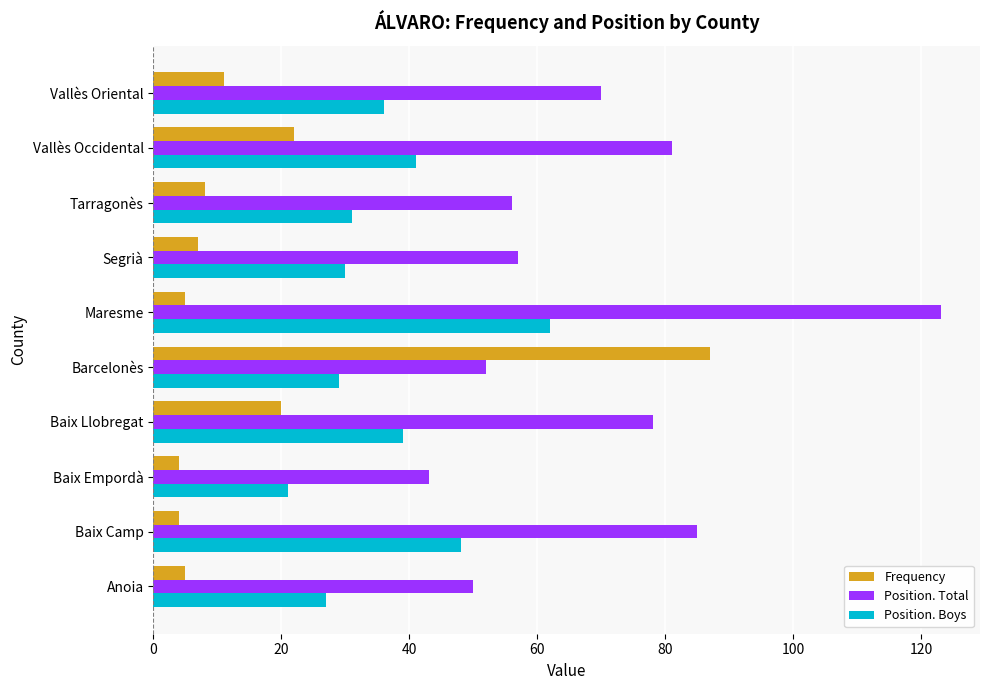

The Frequency series shows 5 at Maresme. True or false?

True